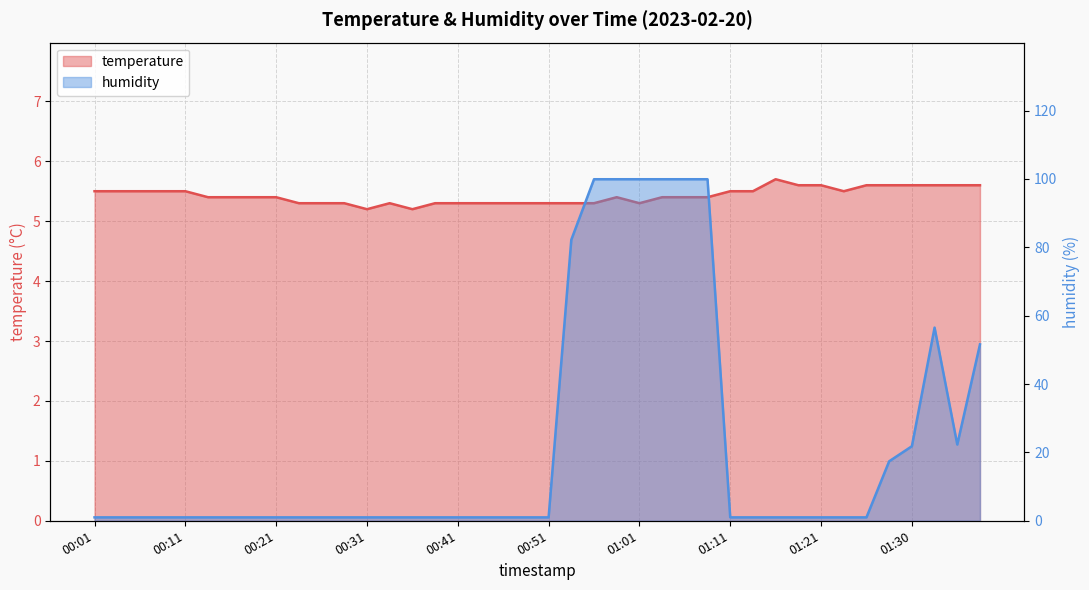

Between 00:21 and 01:23, which series saw the biggest shift?

temperature